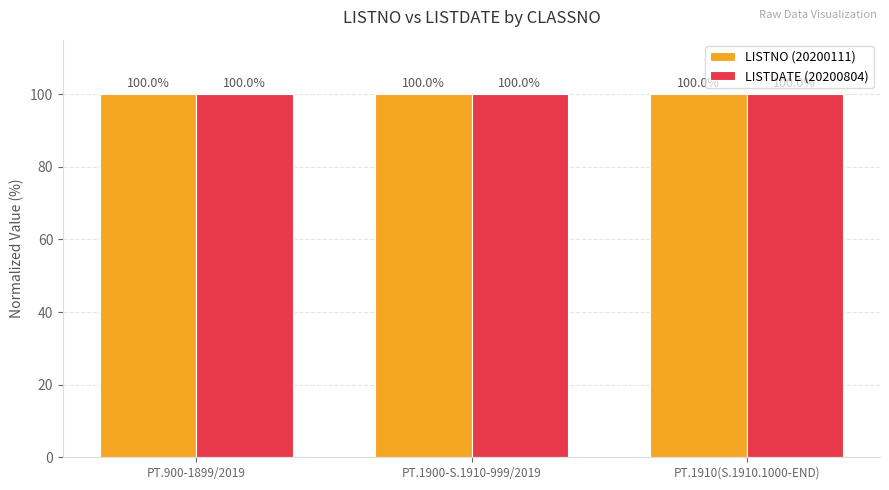

Does the chart contain any negative values?

No